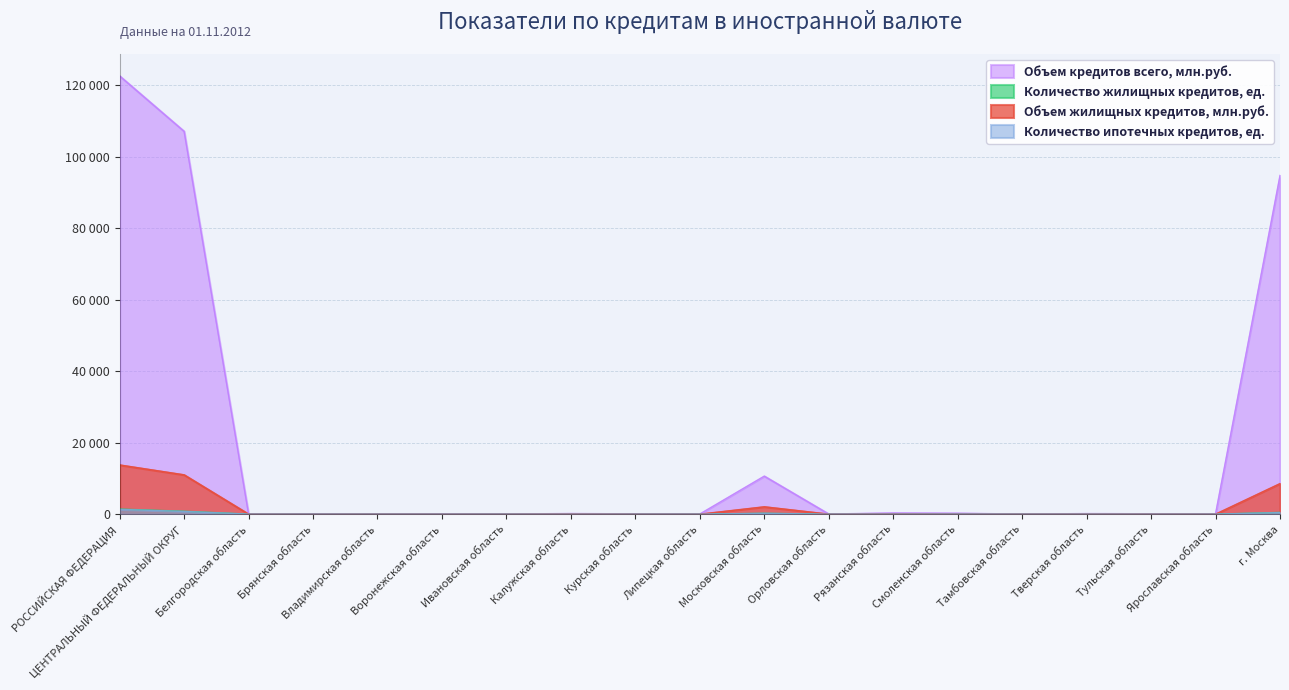

What is the average value of the Объем жилищных кредитов, млн.руб. series?

1882